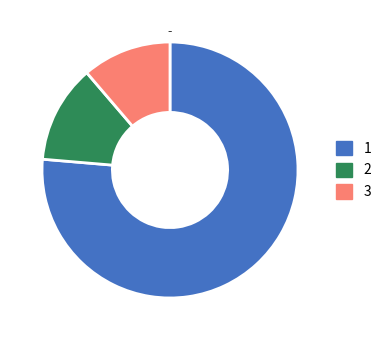

Is there any slice that represents more than half of the pie?

Yes